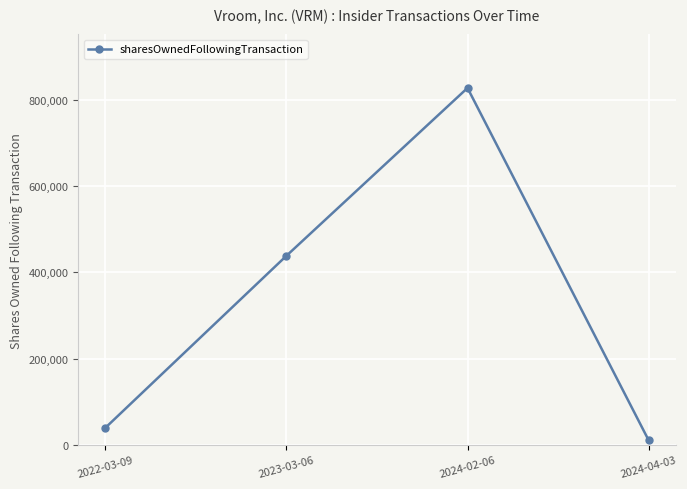

What is the label of the 3rd point from the left?

2024-02-06